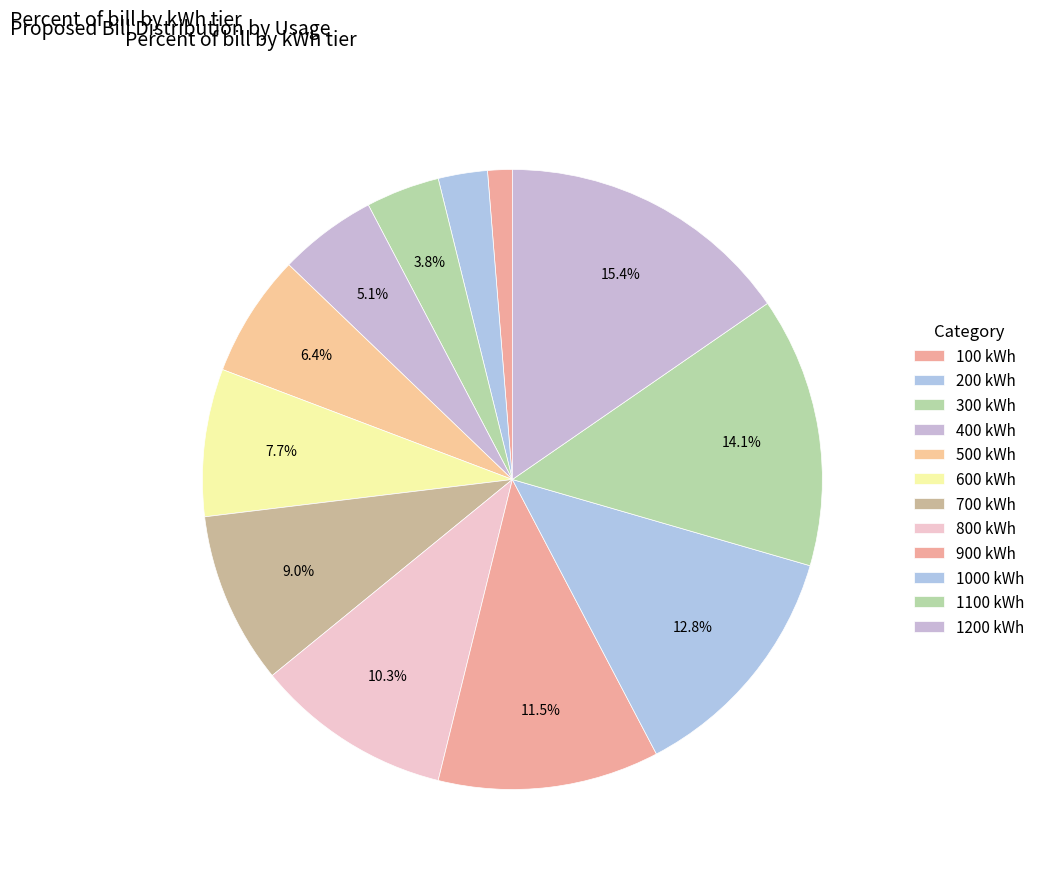

What percentage is the 1000 kWh slice, to the nearest percent?

13%